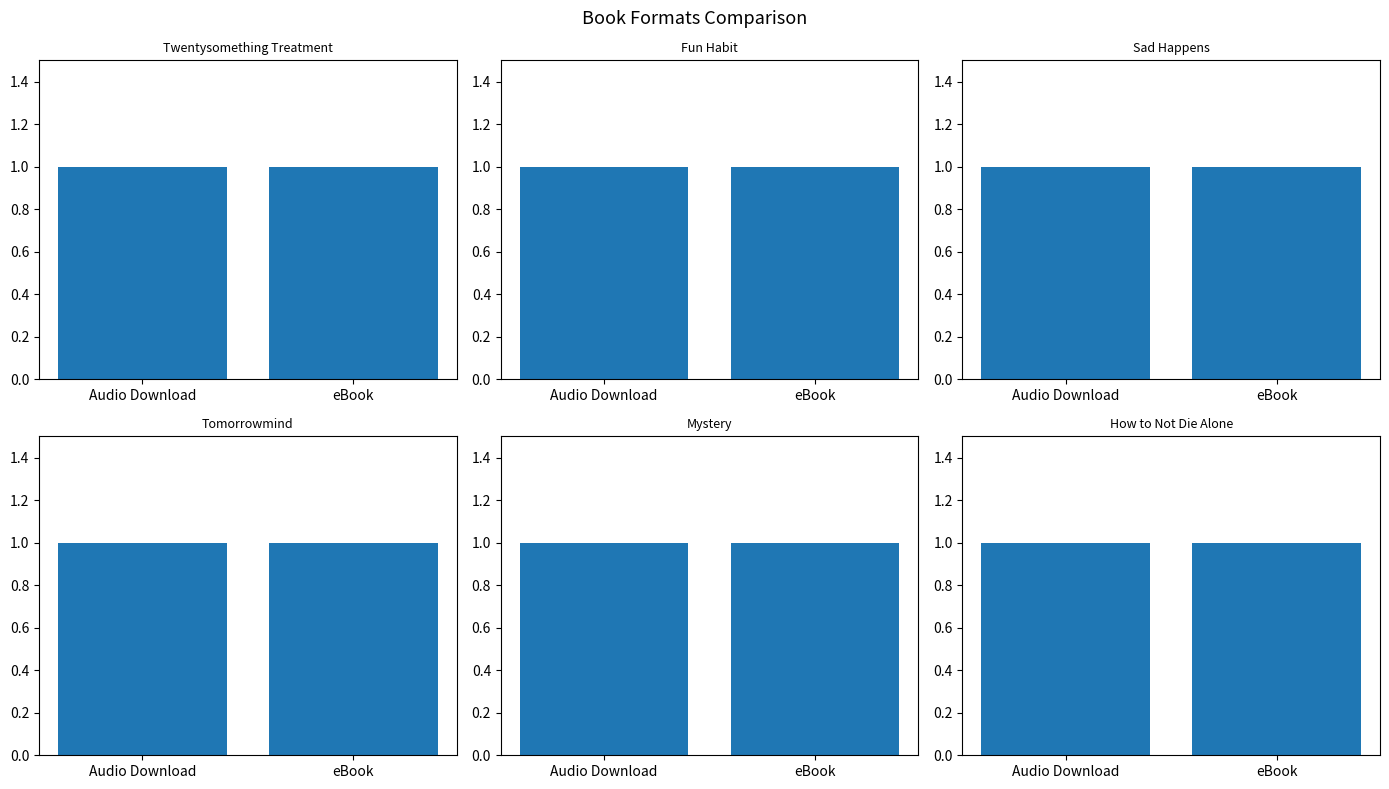

True or false: the data shows 1 at Book About Love.

False